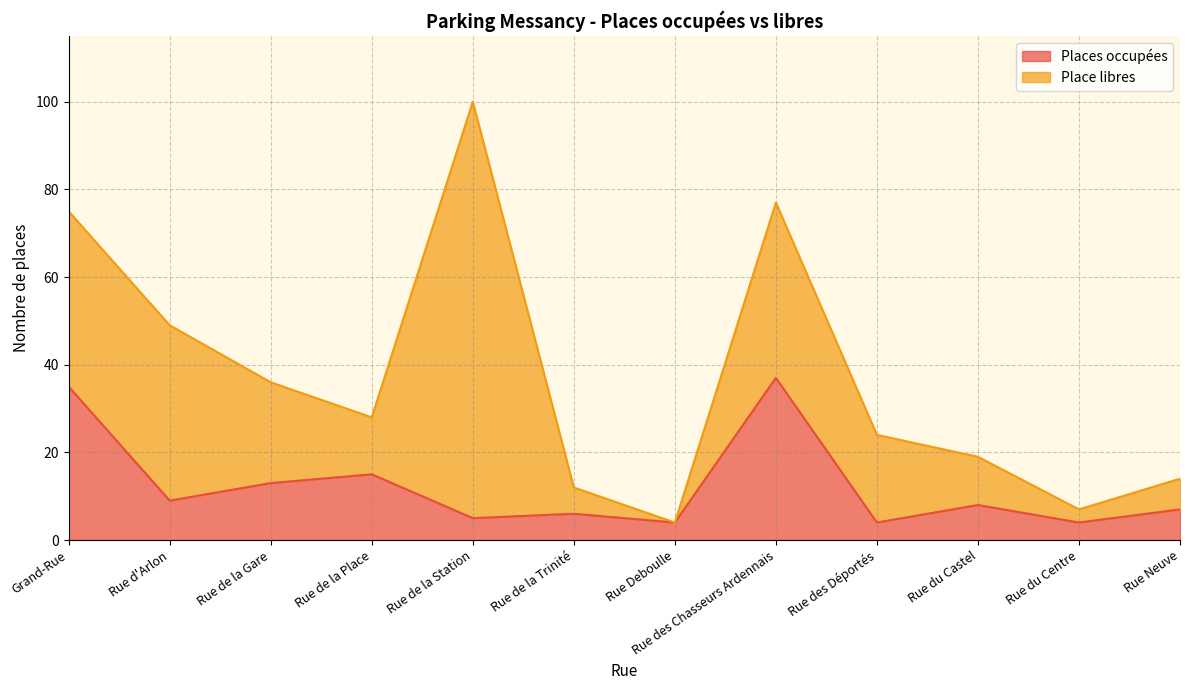

How many data points are above 8?

5